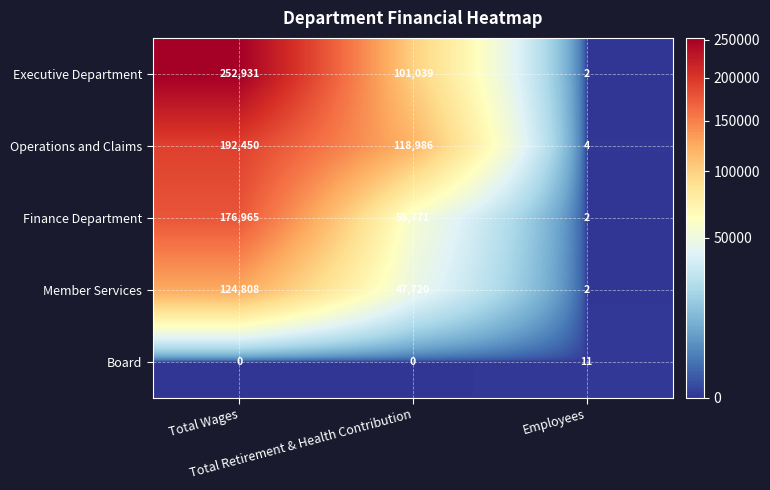

Which series has the widest spread of values?

Executive Department